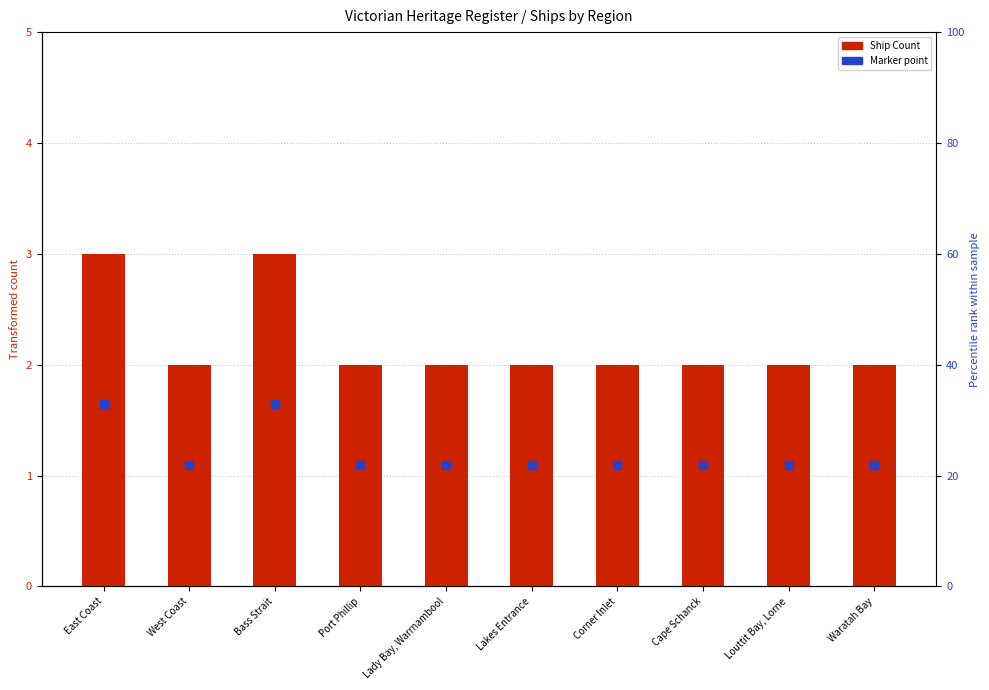

What is the total value across all series at Lakes Entrance?

3.1